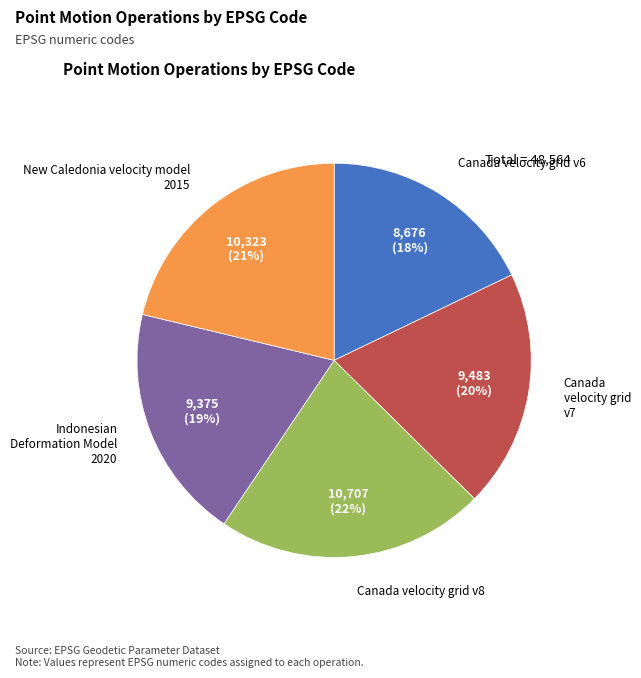

Combined, do Canada velocity grid v8 and Canada velocity grid v6 account for over 50%?

No